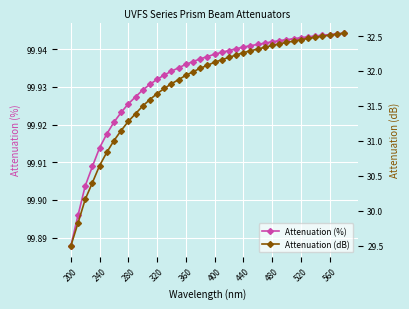

At which label is Attenuation (%) closest to 99?

200